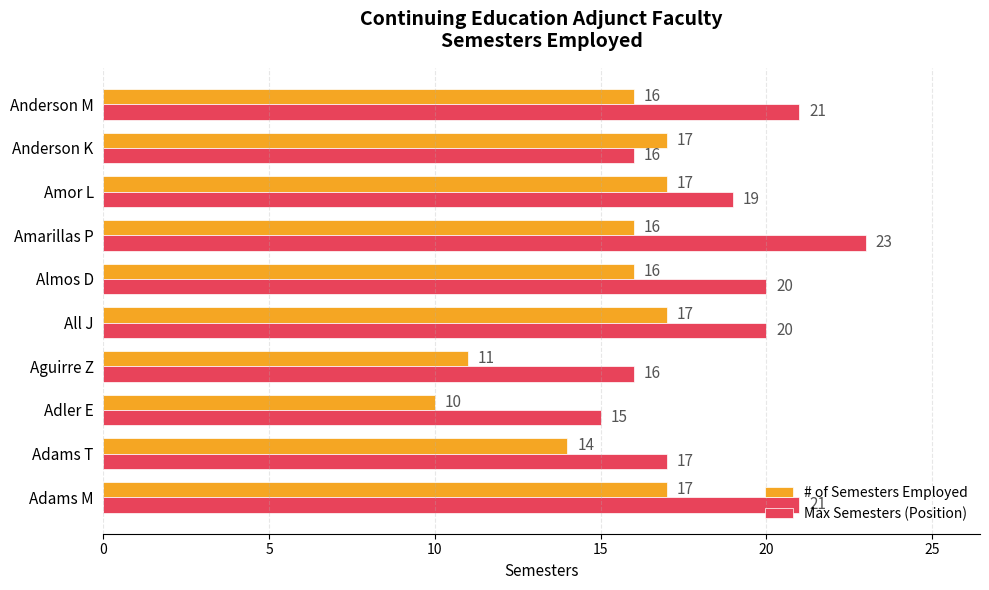

What are all the series names shown in the legend?

# of Semesters Employed, Max Semesters (Position)